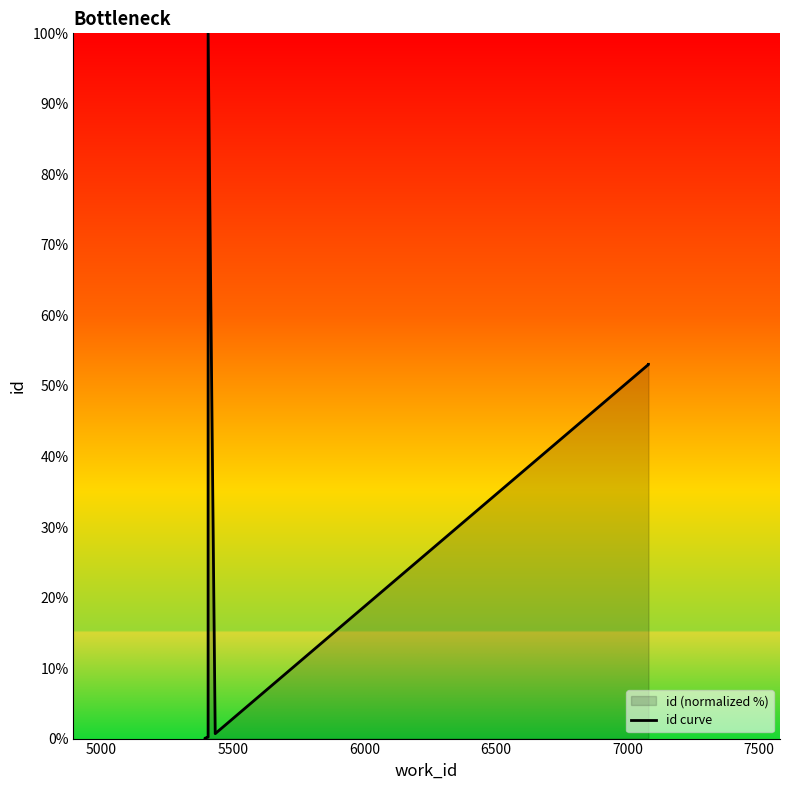

What is the average value?

26.0